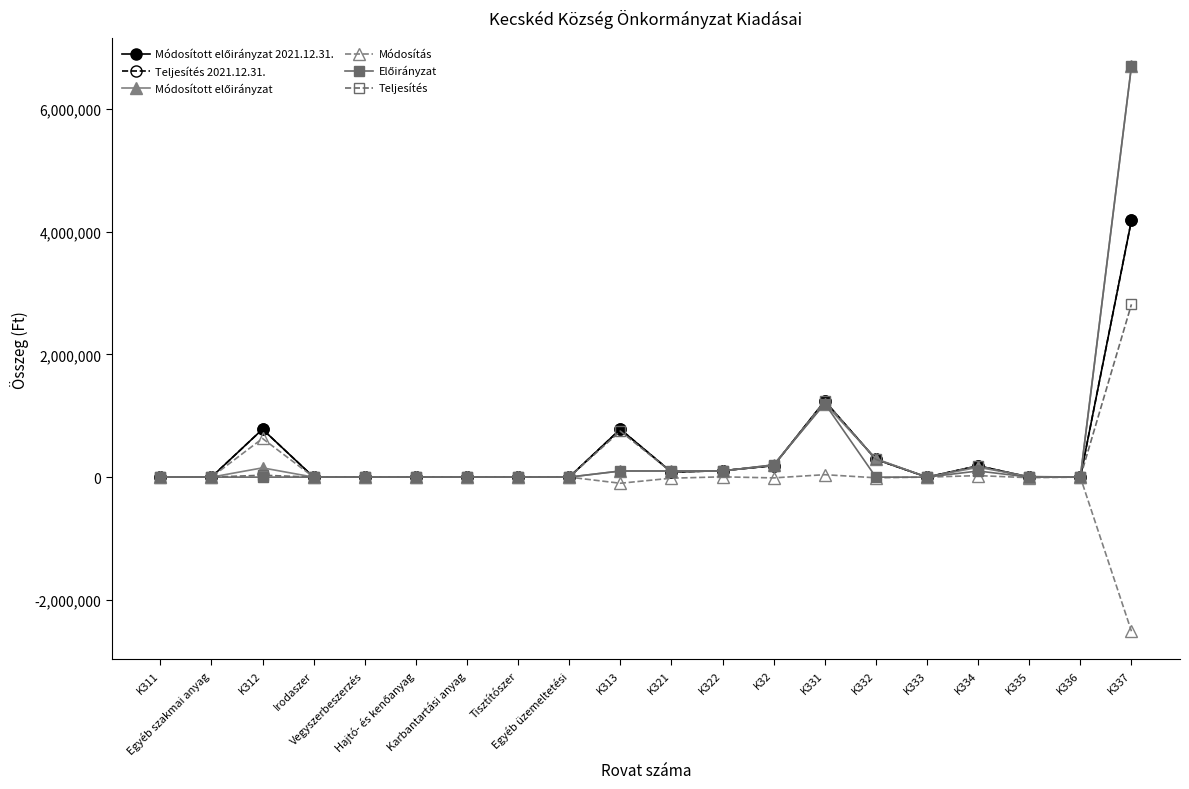

Reading left to right, list all the values displayed in this chart.

Módosított előirányzat 2021.12.31.: 0	0	781108	0	0	0	0	0	0	781108	82800	104672	187472	1239916	289173	0	184550	736	0	4187416
Teljesítés 2021.12.31.: 0	0	781108	0	0	0	0	0	0	781108	82800	104672	187472	1239916	289173	0	184550	736	0	4187416
Módosított előirányzat: 0	0	151209	0	0	0	0	0	0	100000	100000	100000	200000	1200000	300000	0	160000	10000	0	6700000
Módosítás: 0	0	629899	0	0	0	0	0	0	-100000	-17200	4672	-12528	39916	-10827	0	24550	-9264	0	-2512584
Előirányzat: 0	0	0	0	0	0	0	0	0	100000	100000	100000	200000	1200000	0	0	100000	0	0	6700000
Teljesítés: 0	0	31070	0	0	0	0	0	0	750038	82800	104672	187472	1239916	289173	0	184550	736	0	2816780